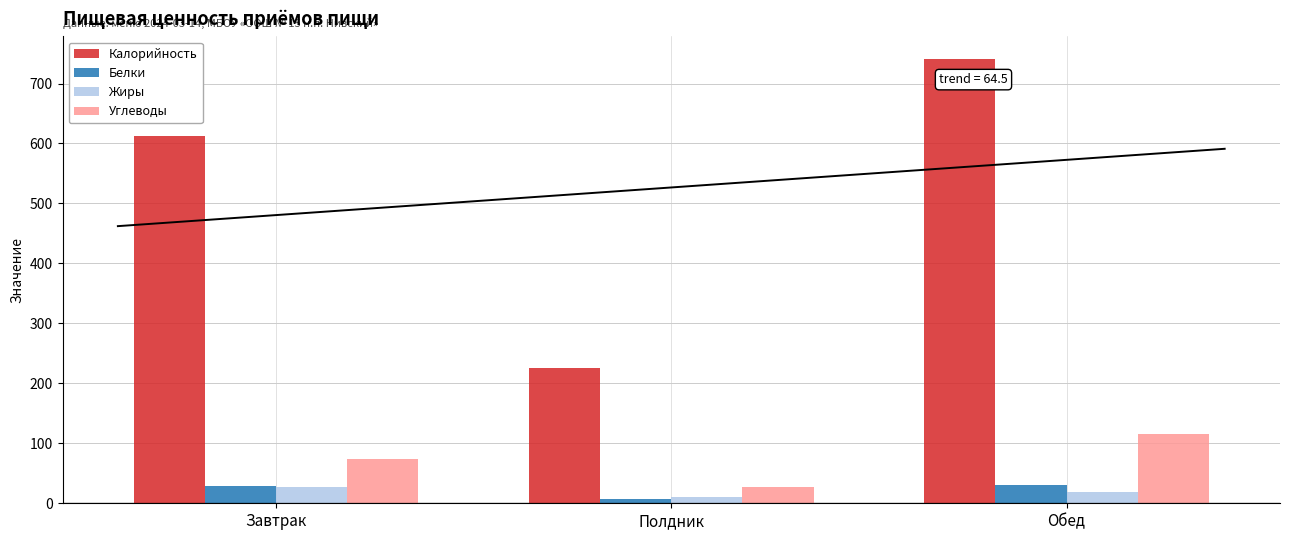

Which label corresponds to the largest value in the chart?

Обед